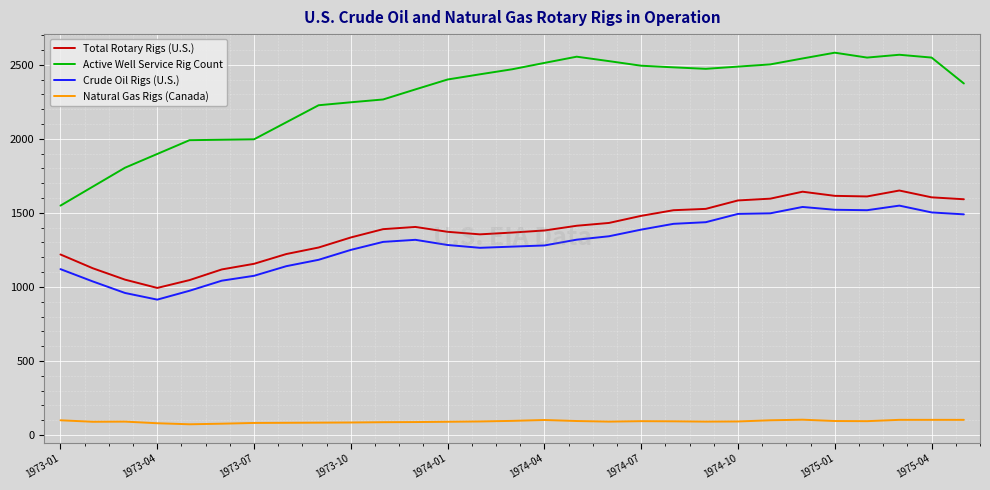

True or false: Natural Gas Rigs (Canada) and Crude Oil Rigs (U.S.) intersect in this chart.

False